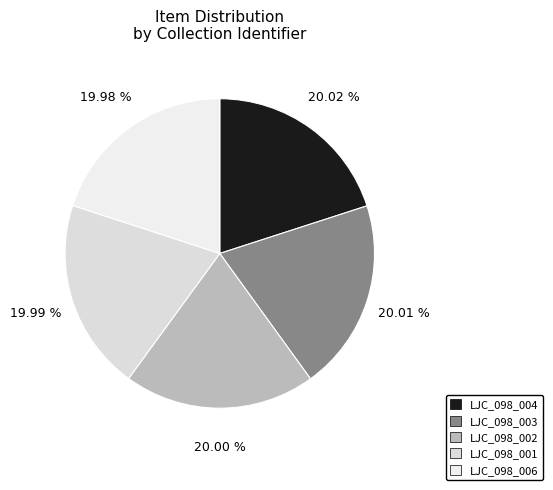

What portion of the pie excludes LJC_098_003?

80.0%